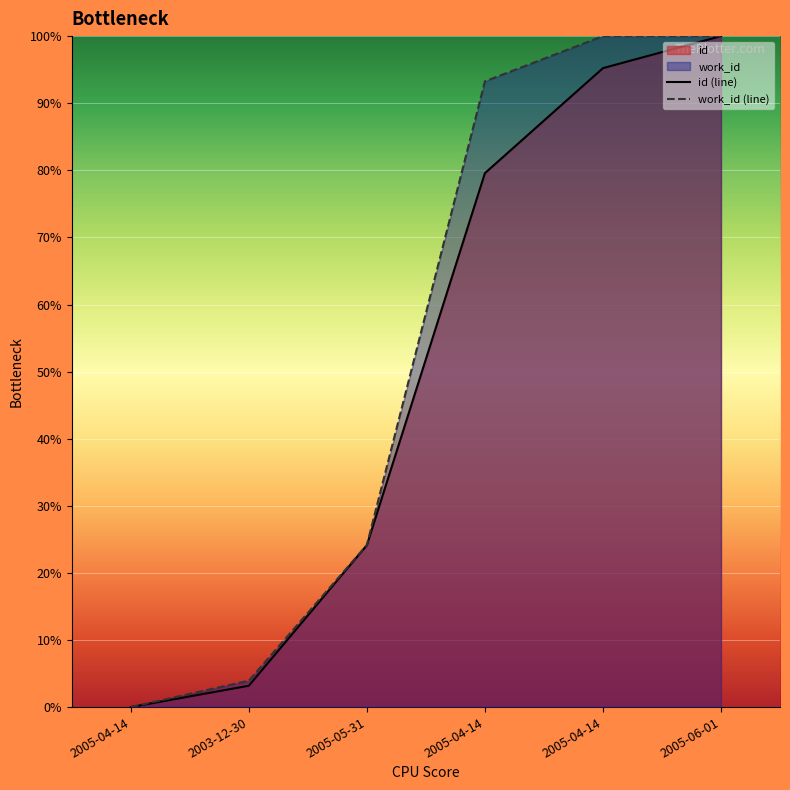

The work_id (line) series shows 93.3 at 2005-04-14. True or false?

True